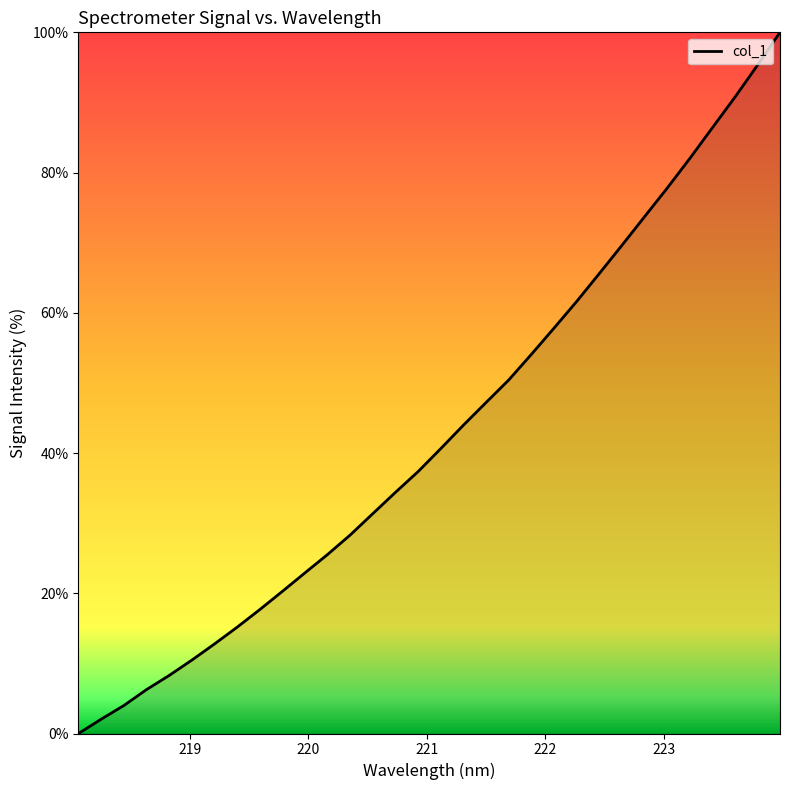

What is the maximum value shown in the chart?

100.0